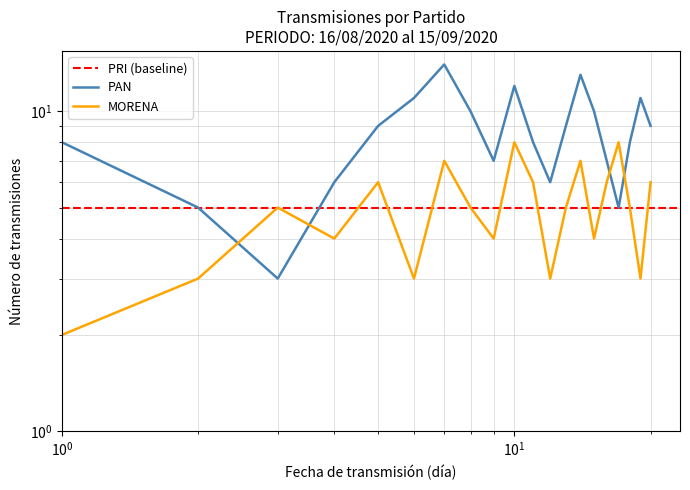

Is the value of PAN at 18/08 greater than the value of MORENA at 24/08?

No